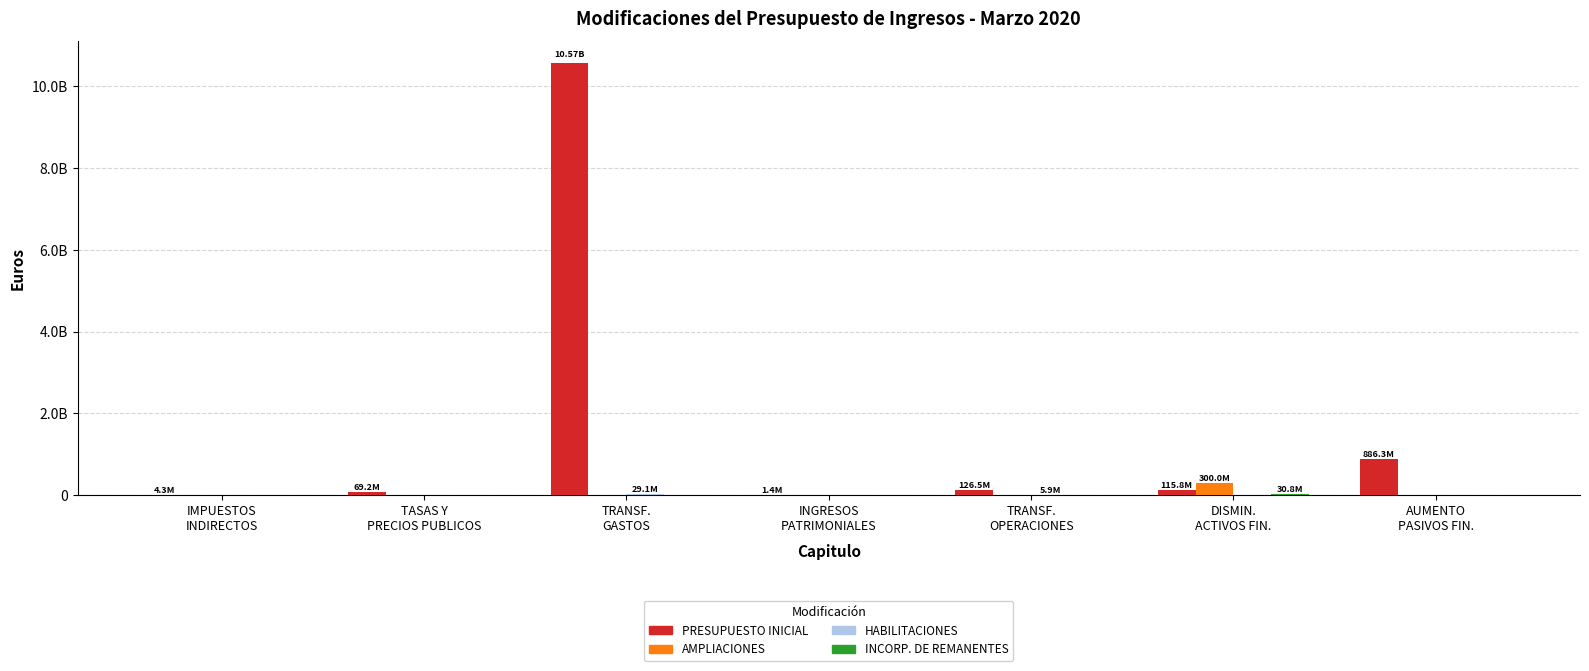

Does the chart contain stacked bars?

No